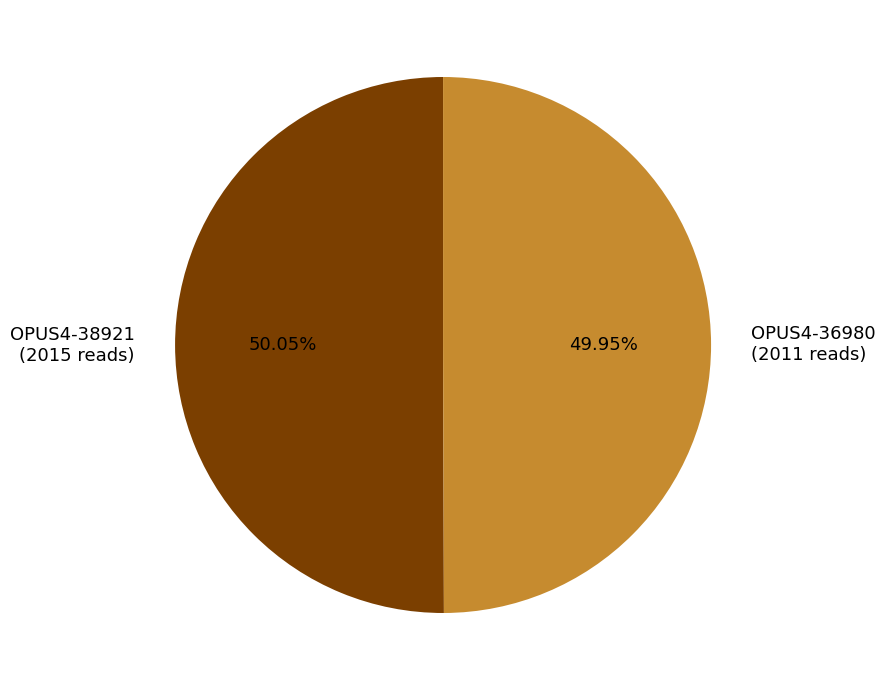

Is the sum of OPUS4-38921 (2015 reads) and OPUS4-36980 (2011 reads) greater than half?

Yes